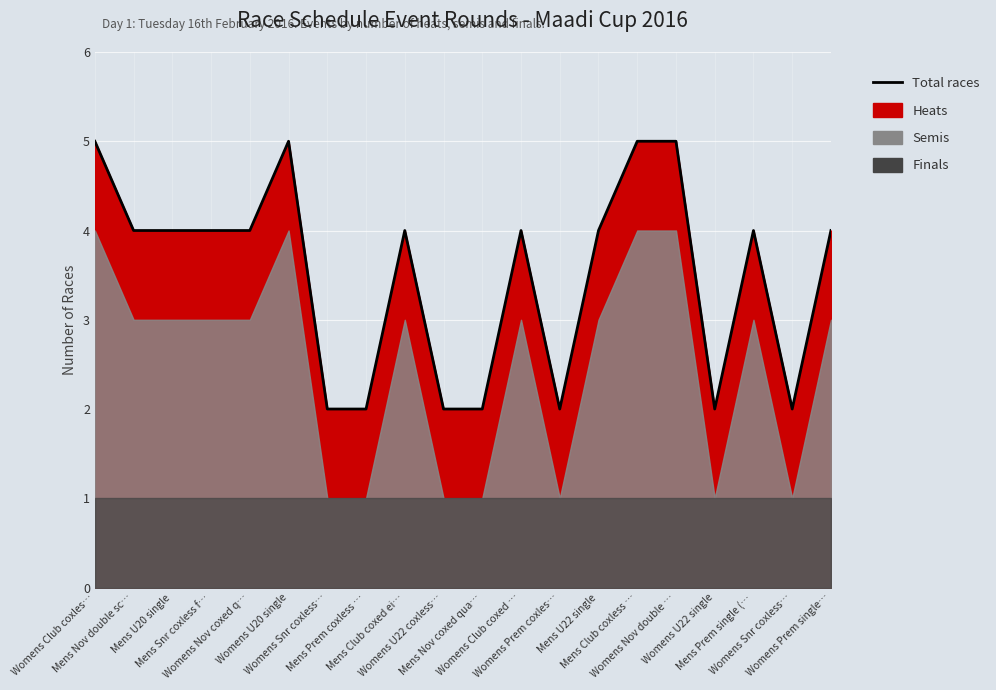

How many points are lower than both their immediate neighbors (excluding endpoints)?

3